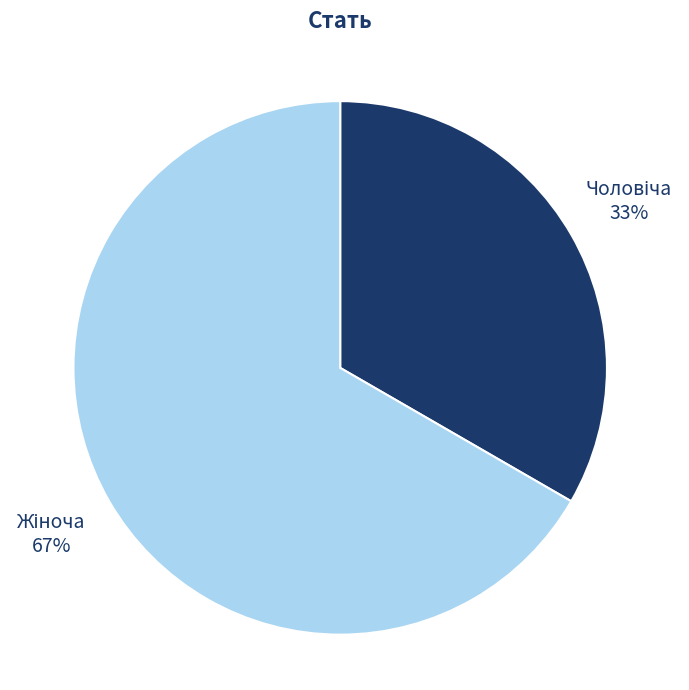

To the nearest percent, what is the average slice percentage?

50%